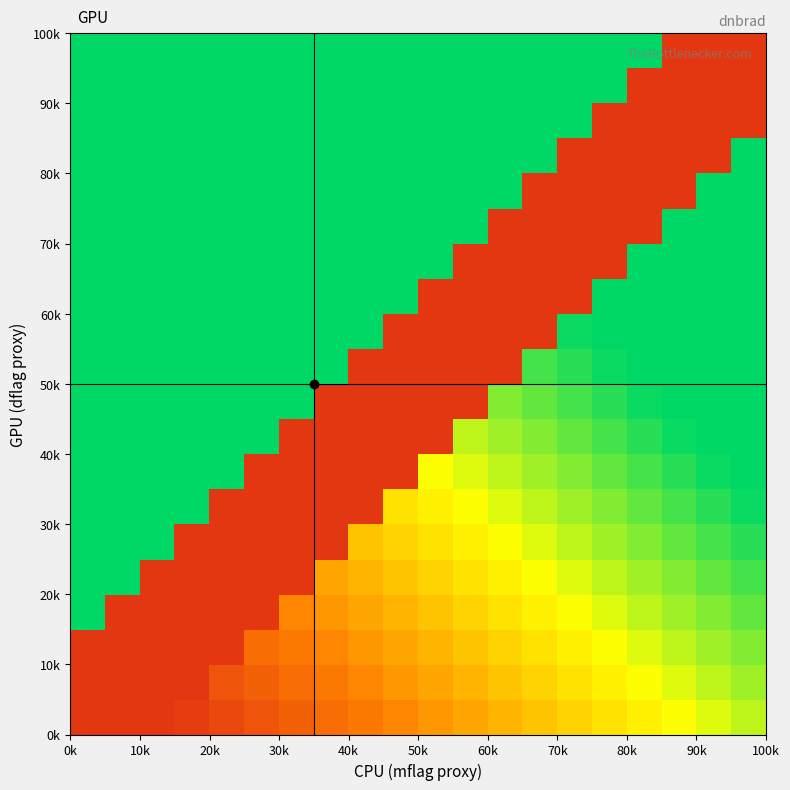

Count the number of data series in this chart.

20